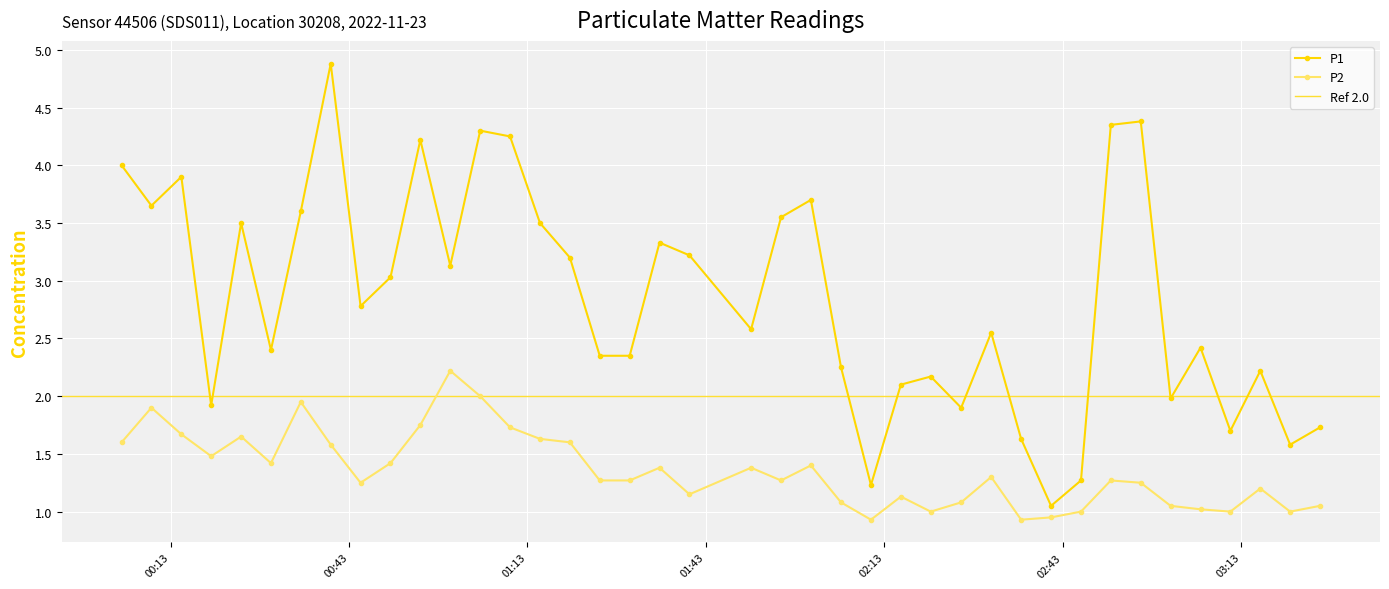

Rank the series by their maximum value, from lowest to highest.

P2, P1